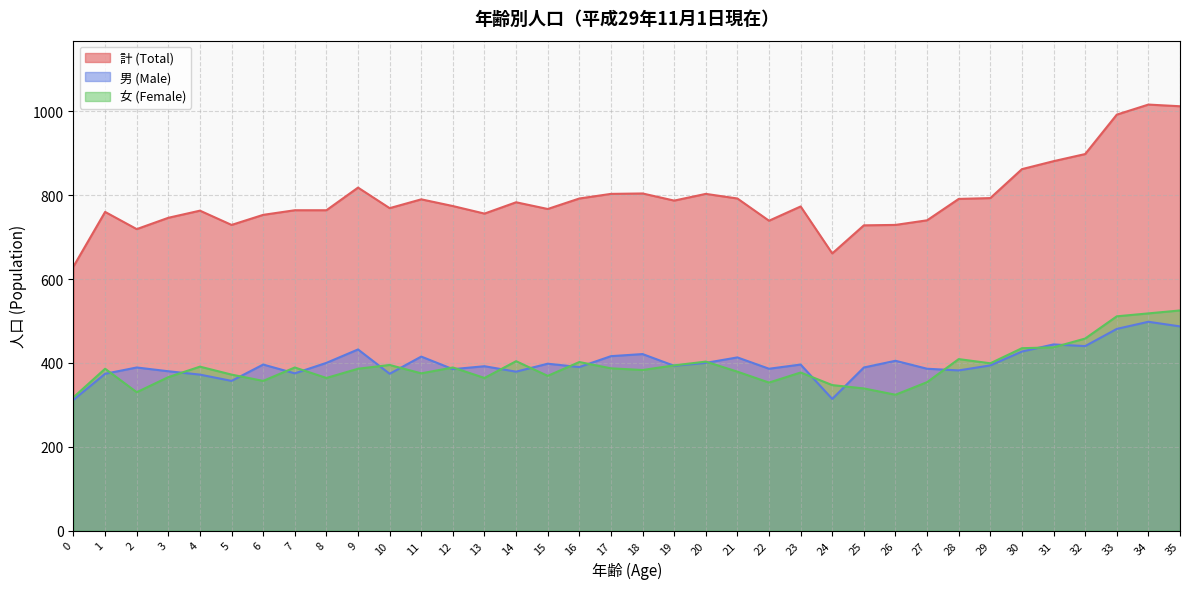

Which has a higher value, 23 or 30?

30